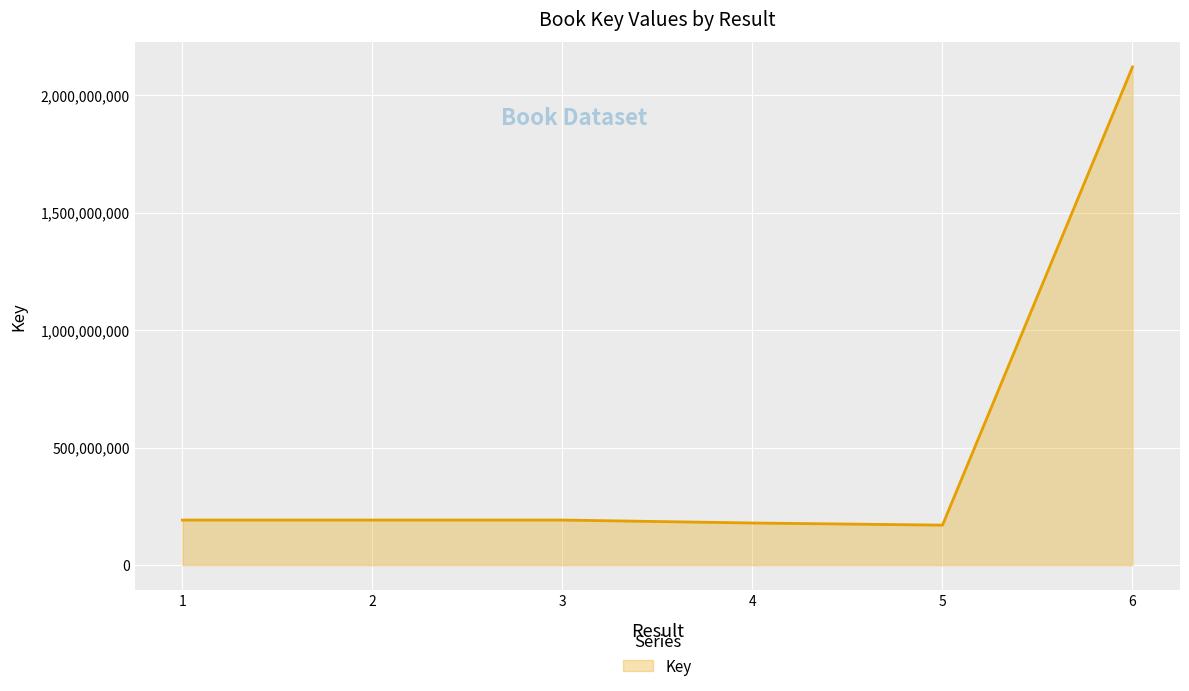

True or false: the data has more than 2 interior local peaks.

False